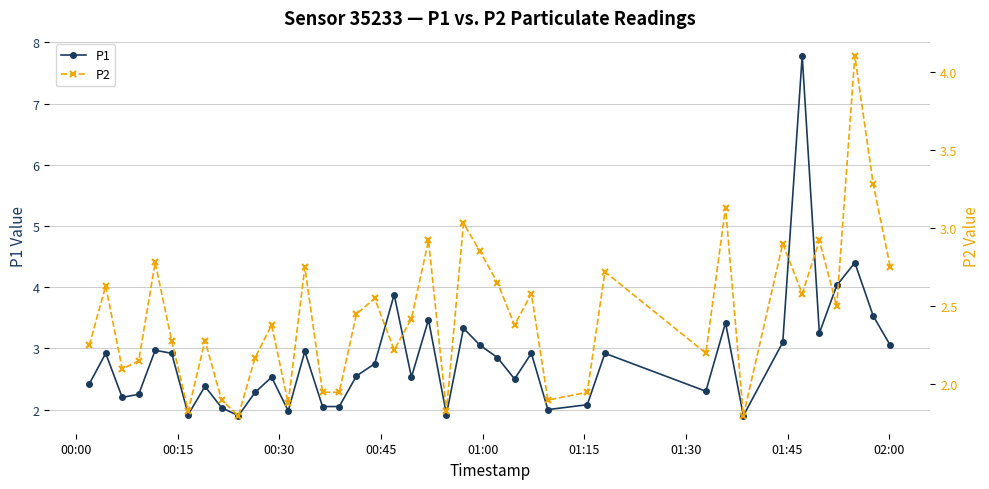

What is the value of the P1 point at the 34th from the left?

3.1